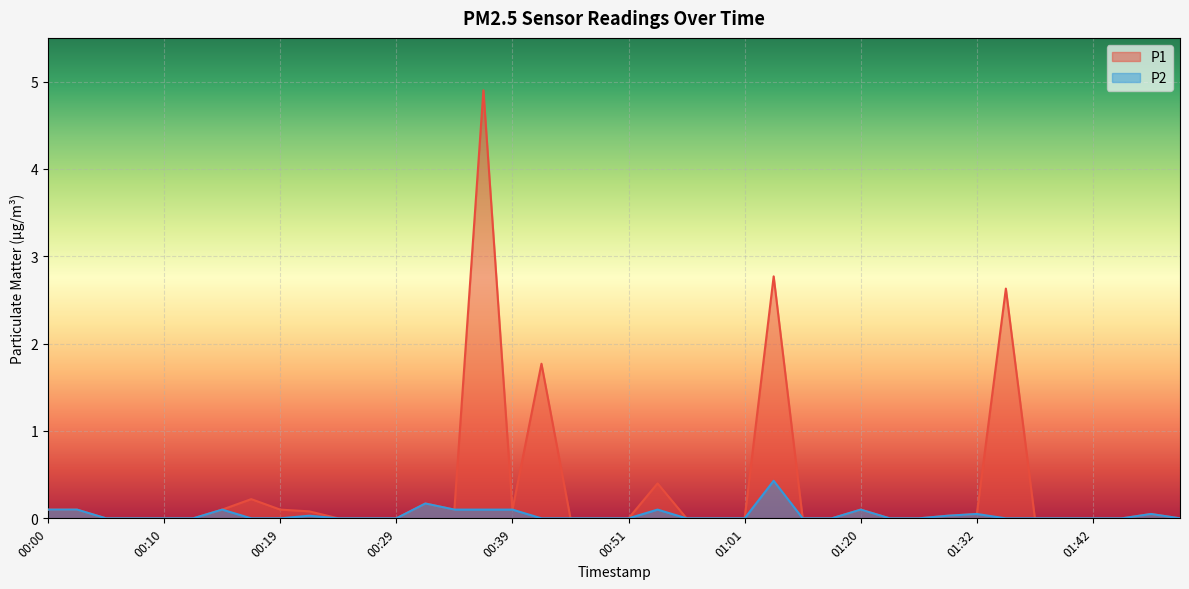

Which series has the largest total across all categories?

P1